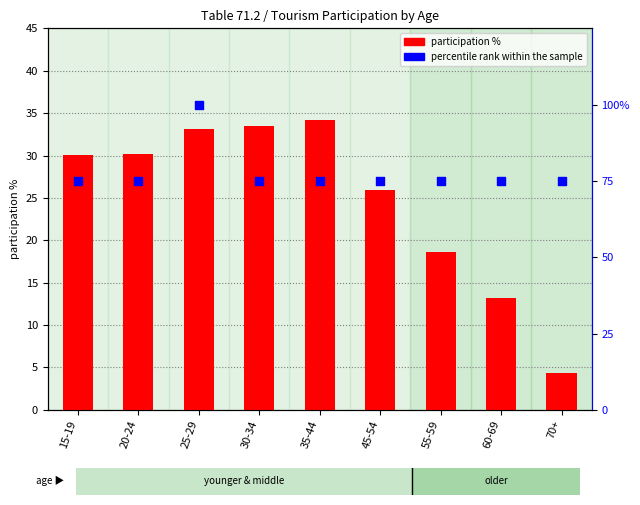

What are all the series names shown in the legend?

participation %, percentile rank within the sample